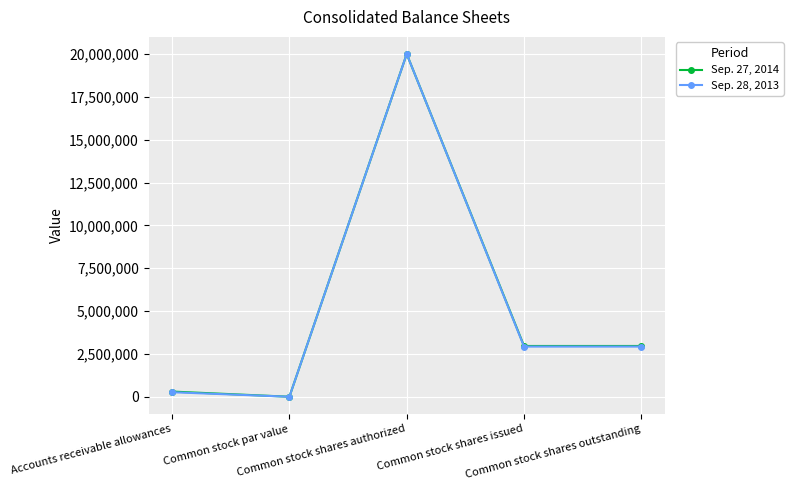

True or false: Sep. 27, 2014 has a value of 20000000 at Common stock shares authorized.

True